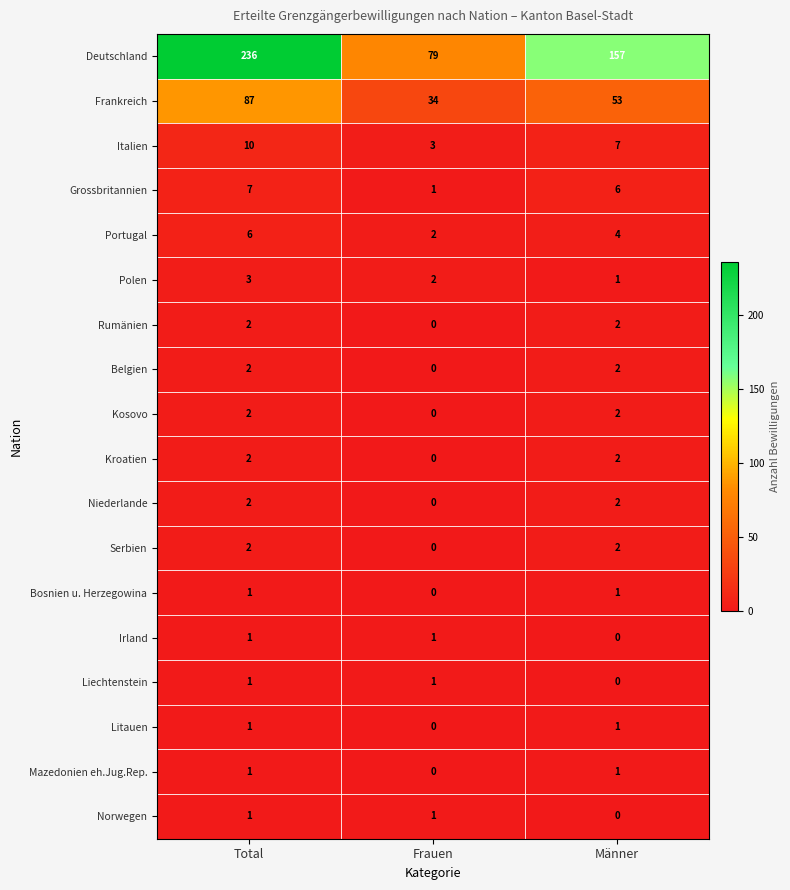

Which series has the largest total across all categories?

Deutschland